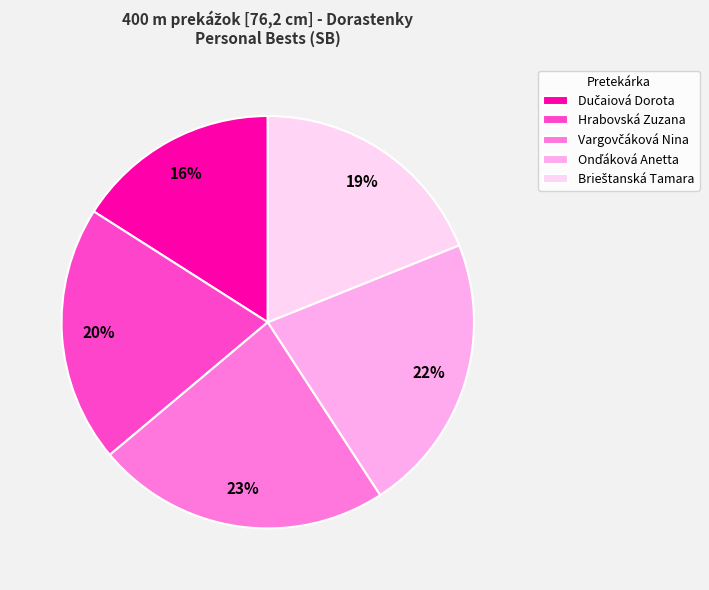

To the nearest percent, what portion does Hrabovská Zuzana represent?

20%